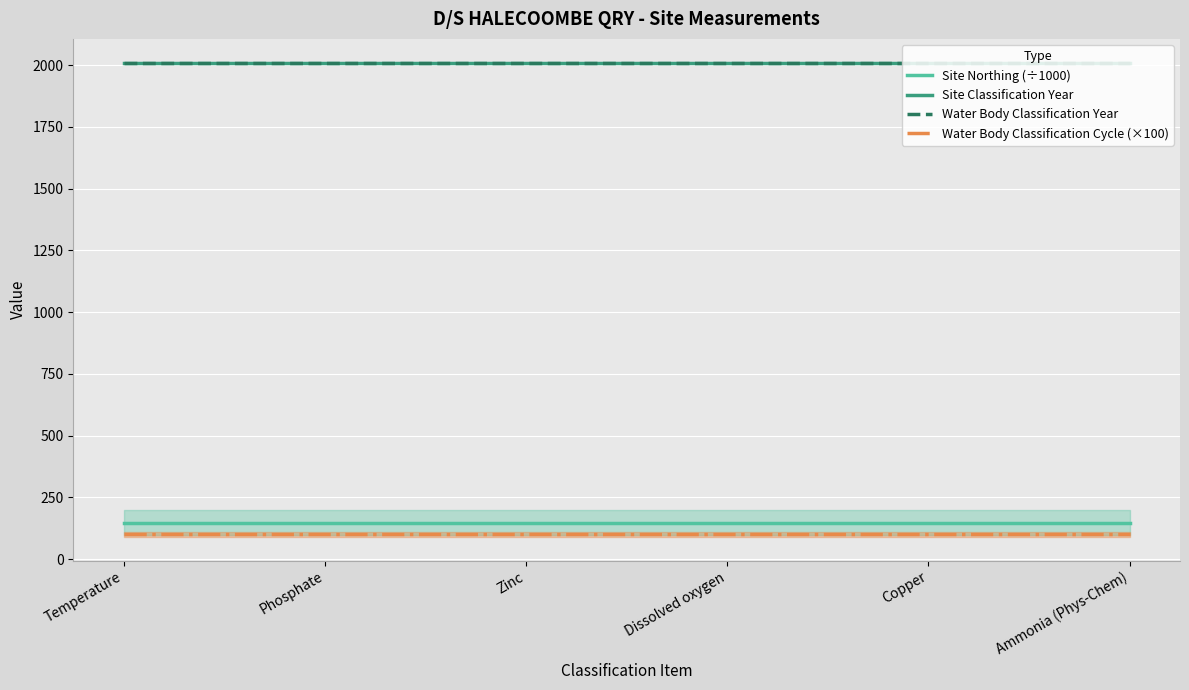

Rank the series at Temperature from highest to lowest value.

Site Classification Year, Water Body Classification Year, Site Northing (÷1000), Water Body Classification Cycle (×100)